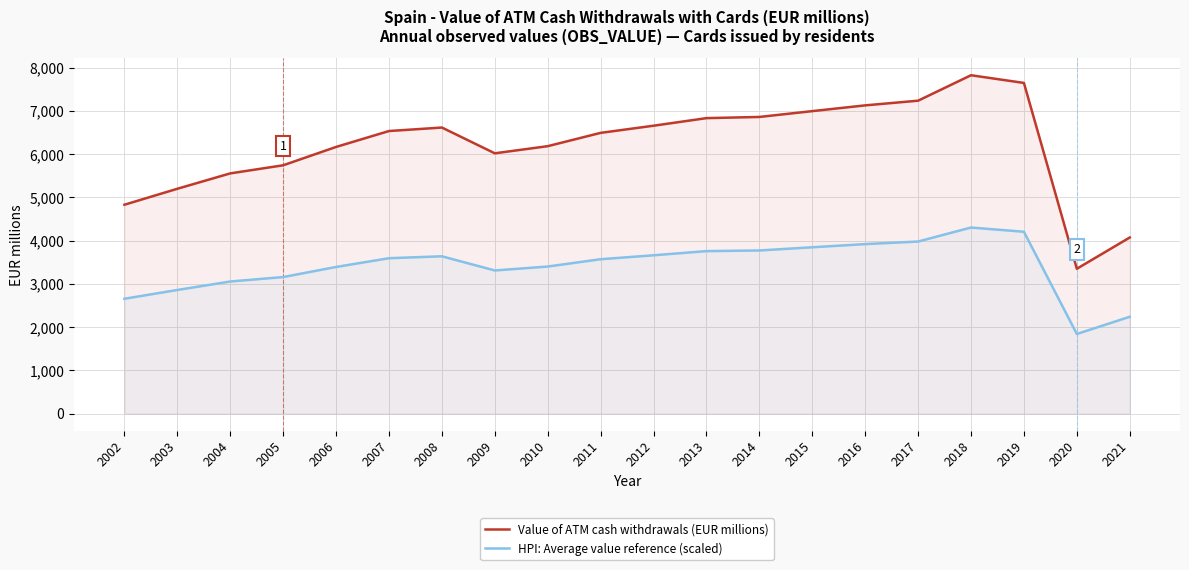

At which label is Value of ATM cash withdrawals (EUR millions) closest to 5589?

2004